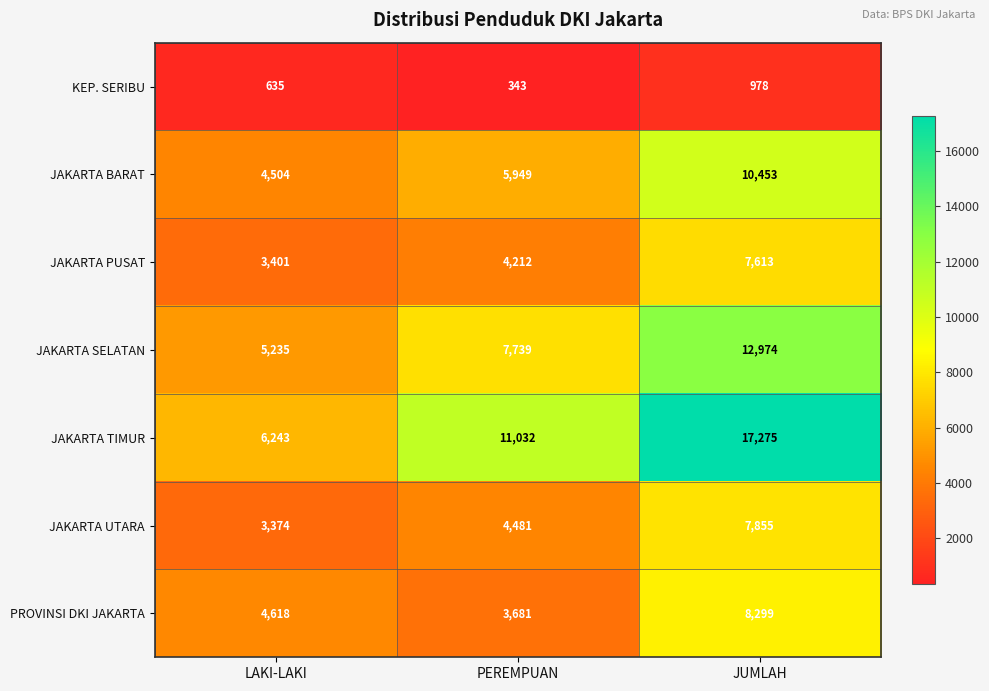

Reading left to right, transcribe all the data shown in this chart.

KEP. SERIBU: LAKI-LAKI=635	PEREMPUAN=343	JUMLAH=978
JAKARTA BARAT: LAKI-LAKI=4504	PEREMPUAN=5949	JUMLAH=10453
JAKARTA PUSAT: LAKI-LAKI=3401	PEREMPUAN=4212	JUMLAH=7613
JAKARTA SELATAN: LAKI-LAKI=5235	PEREMPUAN=7739	JUMLAH=12974
JAKARTA TIMUR: LAKI-LAKI=6243	PEREMPUAN=11032	JUMLAH=17275
JAKARTA UTARA: LAKI-LAKI=3374	PEREMPUAN=4481	JUMLAH=7855
PROVINSI DKI JAKARTA: LAKI-LAKI=4618	PEREMPUAN=3681	JUMLAH=8299